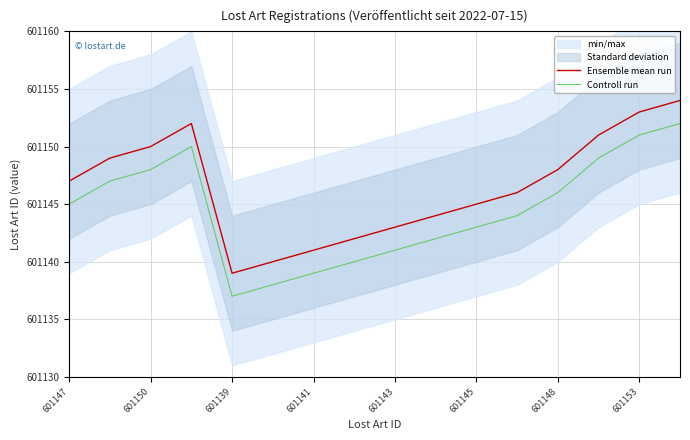

What is the value of the Controll run point at the 12th from the left?

601144